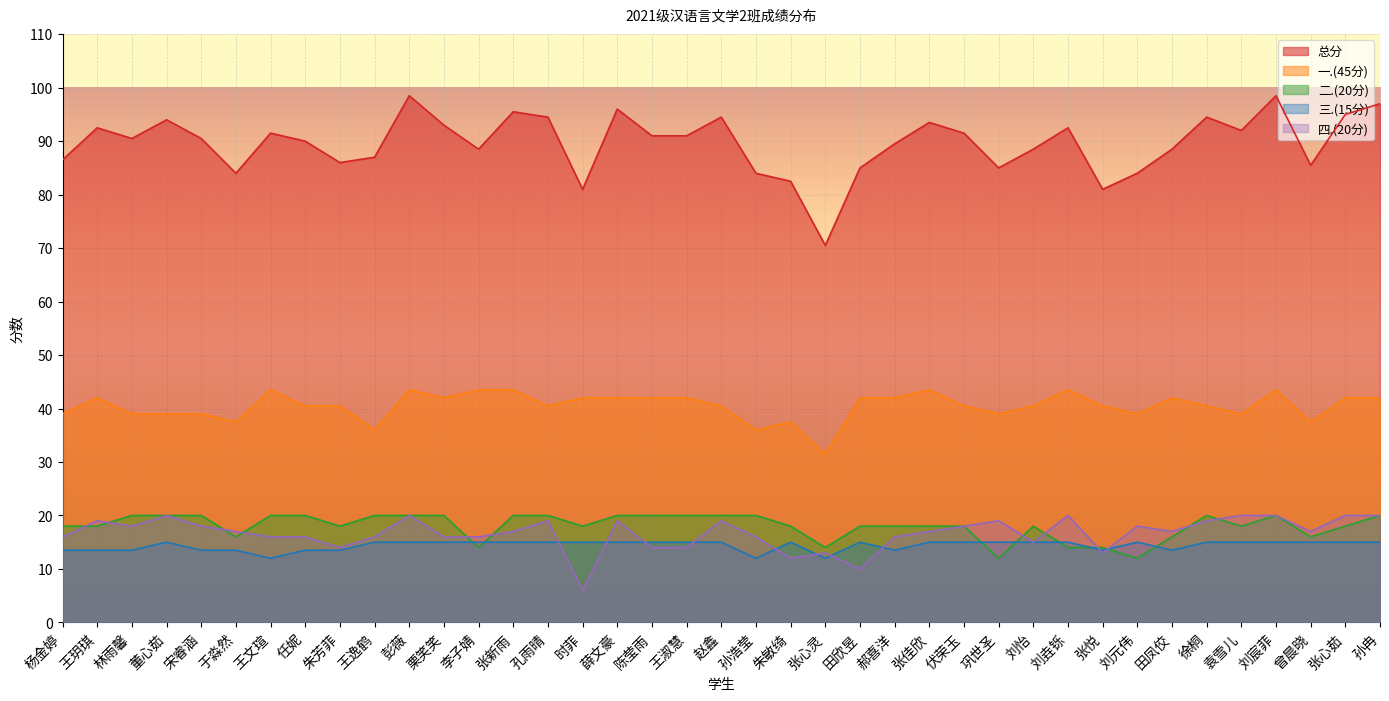

What is the spread (max minus min) of values at 王逸鹤?

72.0